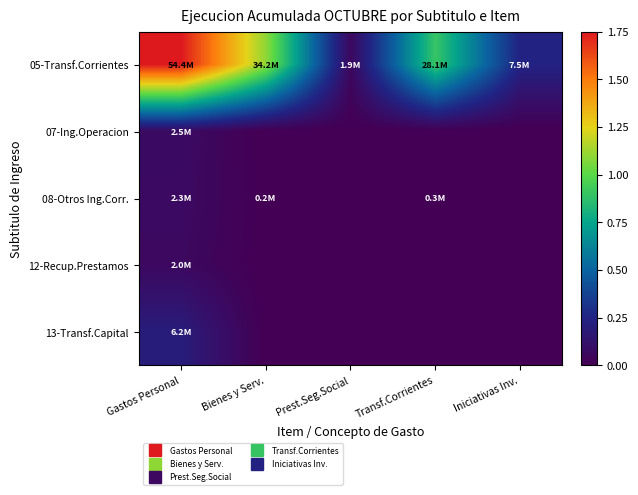

How many data points does each series have?

5